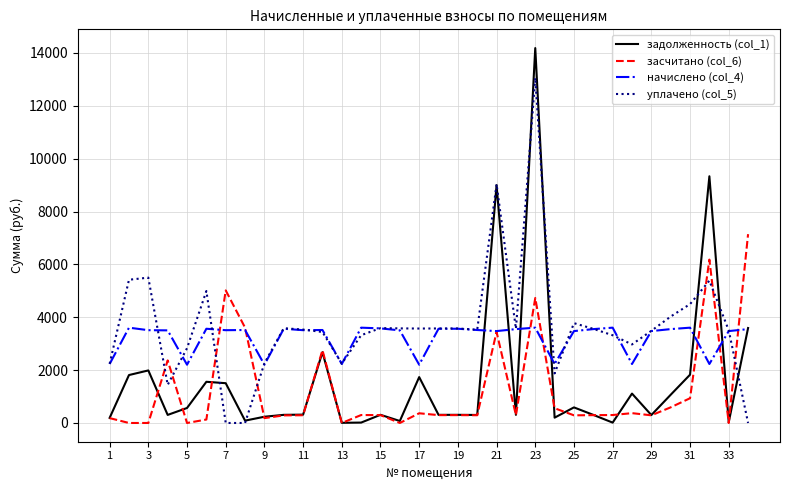

How many distinct data groups are displayed?

4